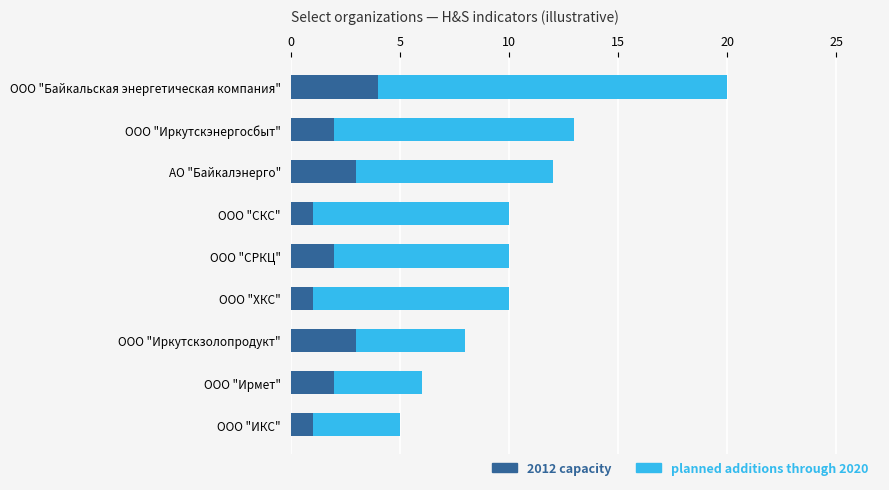

What is the sum of all 2012 capacity values?

19